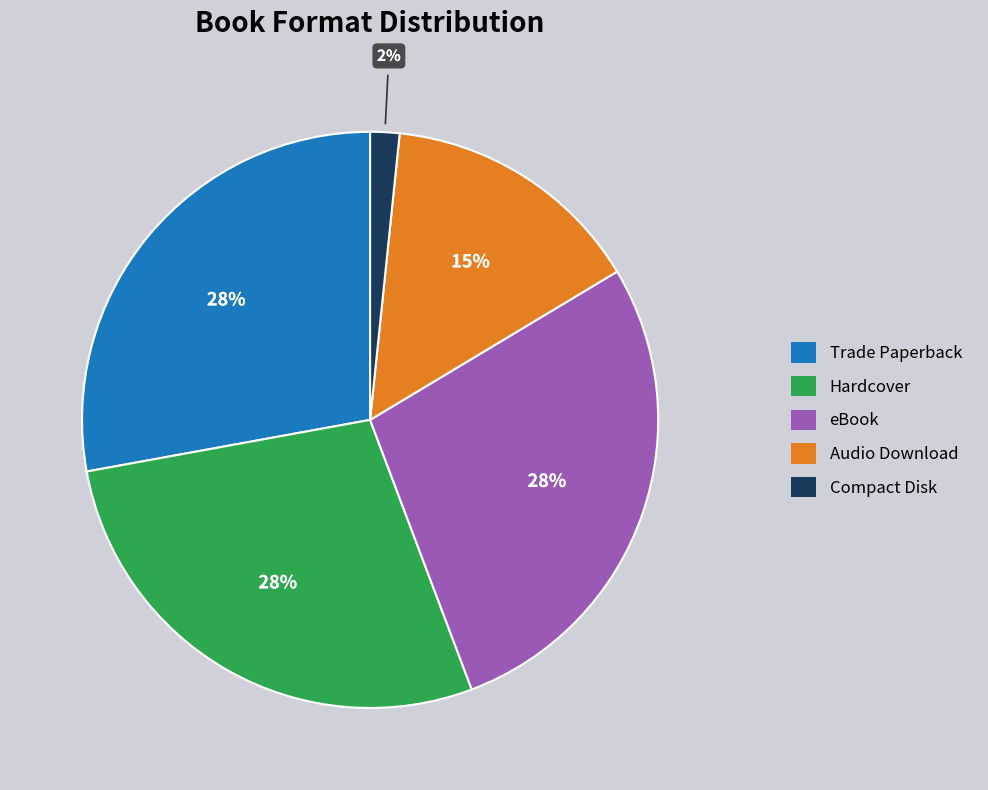

Does any single category account for the majority?

No